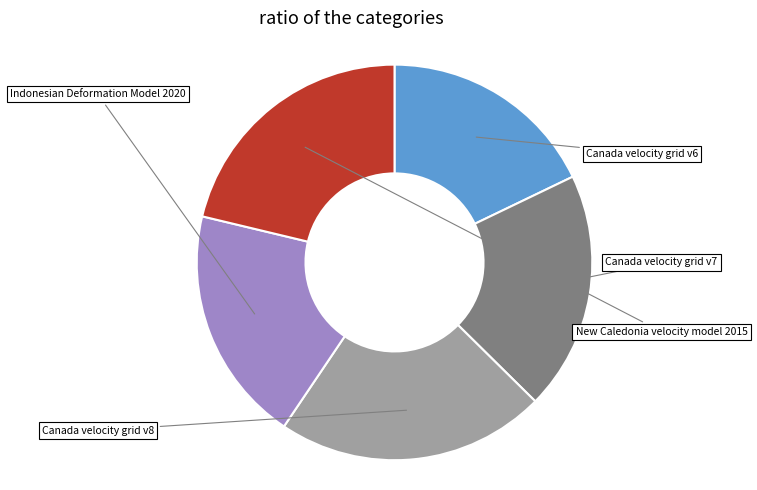

What is the largest slice in the pie chart?

Canada velocity grid v8